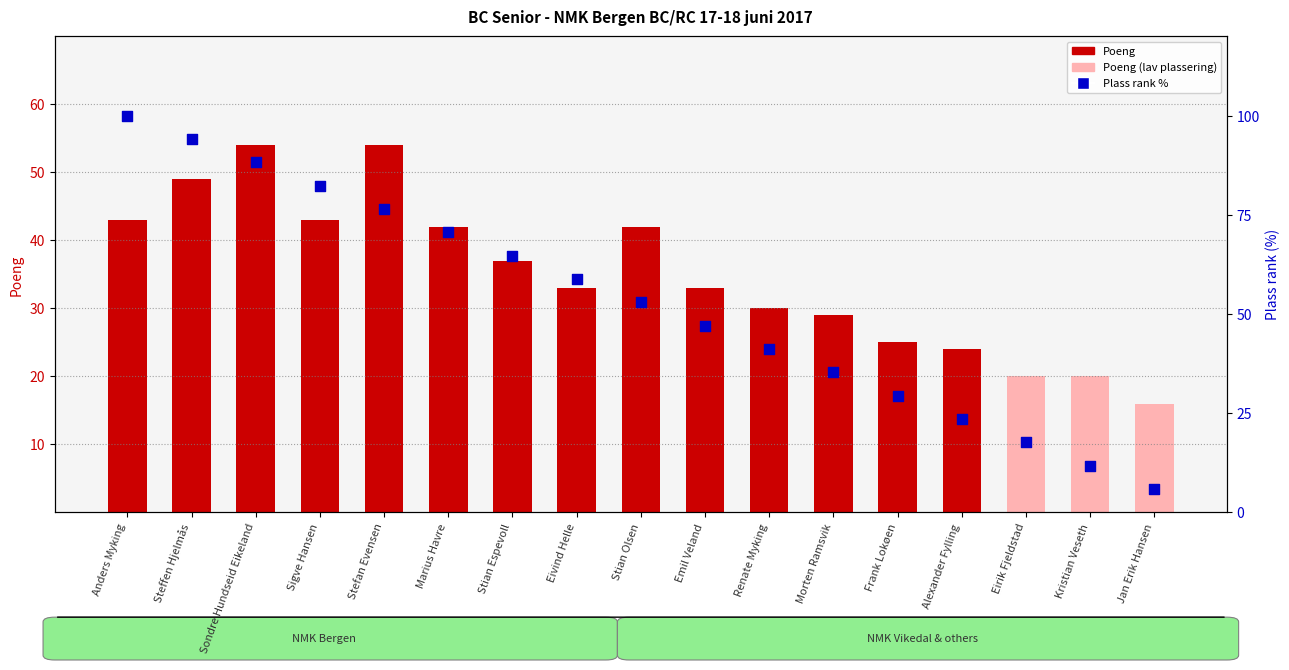

What are all the series names shown in the legend?

Poeng, Plass rank %